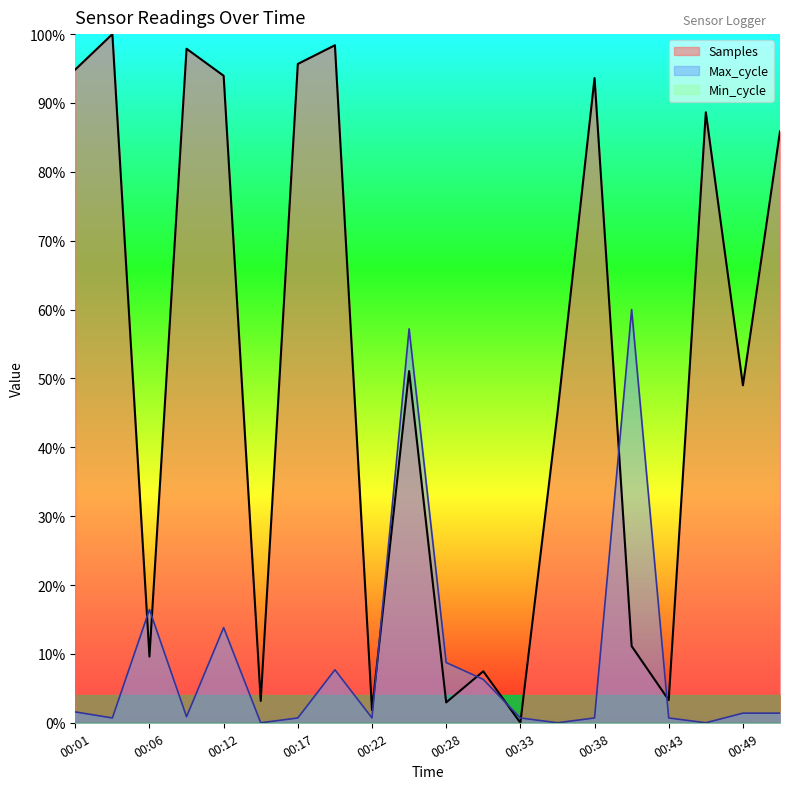

What is the value of the Samples point at the 5th from the left?

0.9